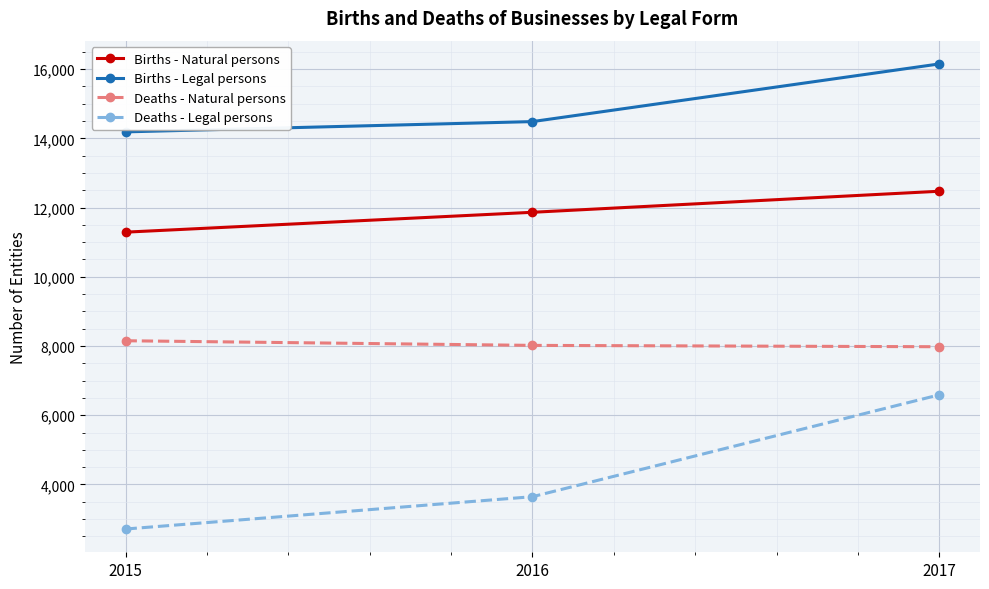

What is the difference between the maximum and minimum values in the Births - Legal persons series?

1963